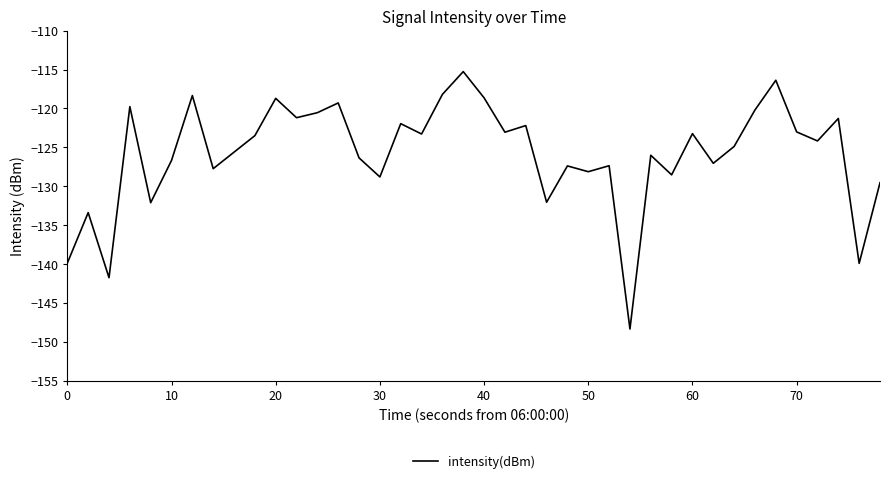

What is the average value?

-125.9